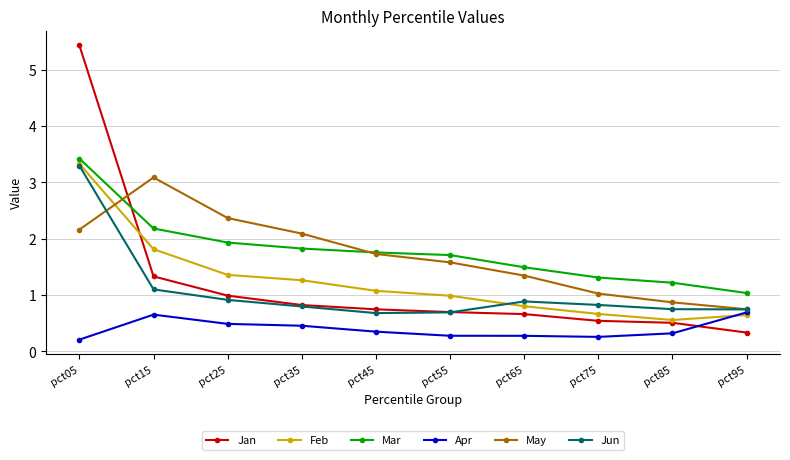

What is the sum of the Mar values at pct55 and pct25?

3.6